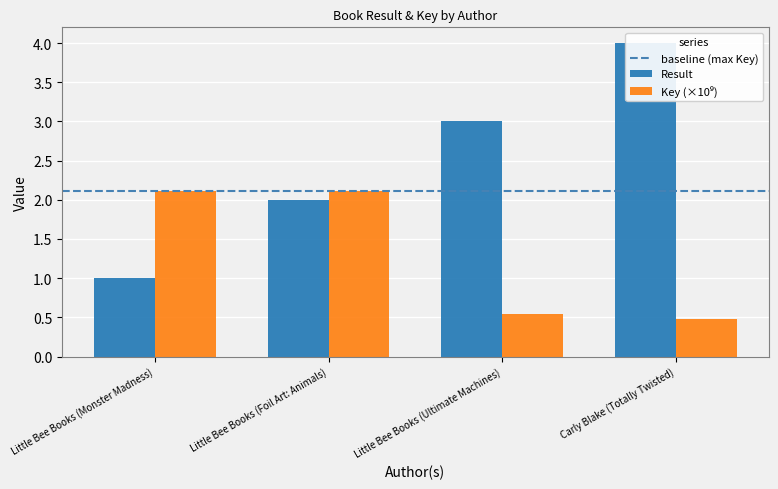

Reading left to right, what are all the values shown in this chart?

Result: 1.0	2.0	3.0	4.0
Key: 2.1	2.1	0.5	0.5